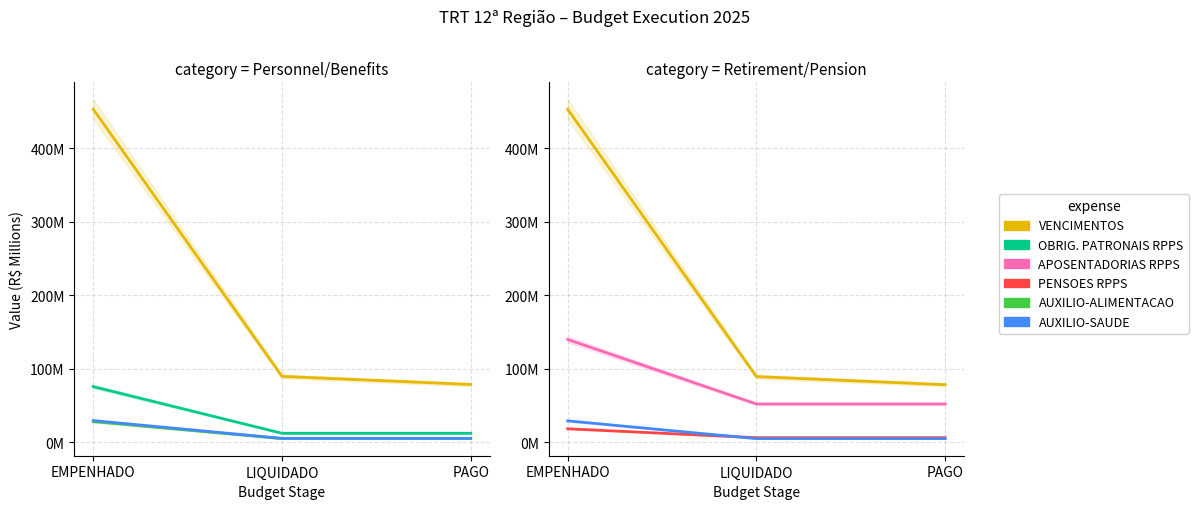

What is the maximum value for AUXILIO-SAUDE?

29.1